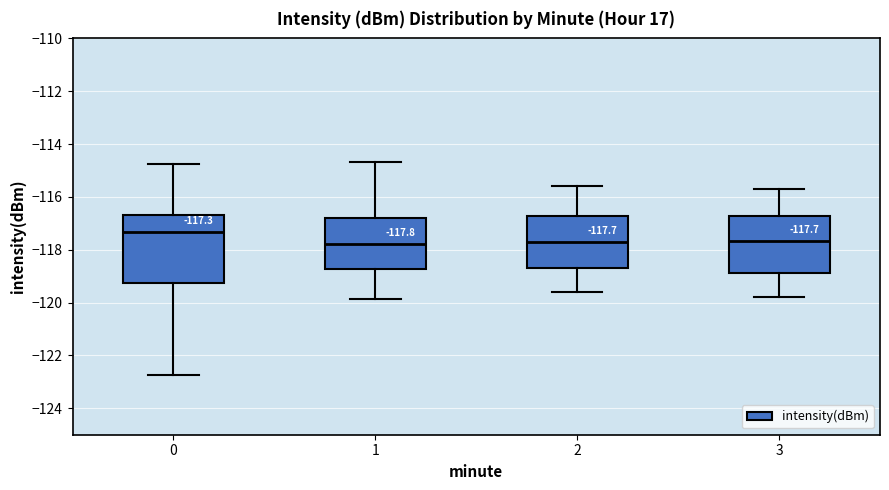

Which box is the tallest, from its lower edge to its upper edge?

0